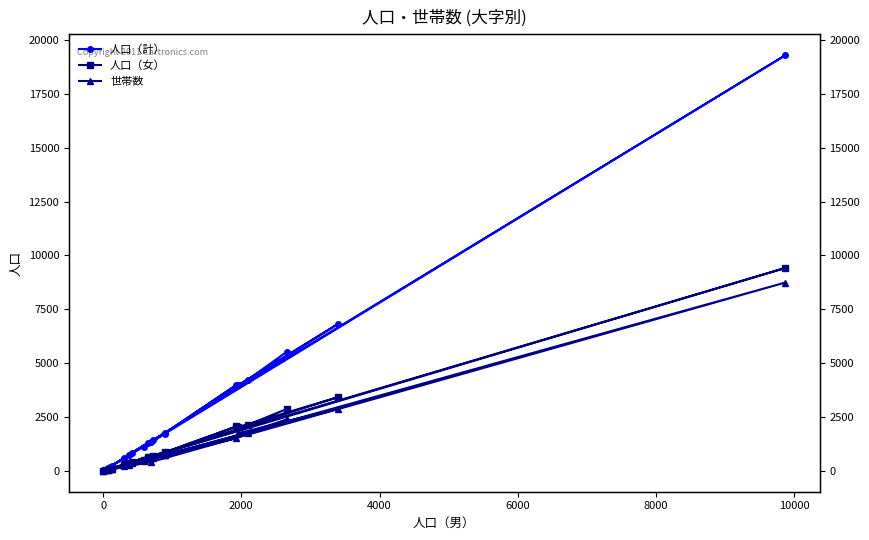

Reading right to left, extract all data points from this chart.

人口（計）: 1762	1109	3993	1737	762	19294	1350	232	610	0	58	127	189	1302	823	1426	6808	3971	4230	5524
人口（女）: 863	518	2064	848	387	9420	651	109	302	0	25	60	95	653	407	701	3416	2025	2137	2870
世帯数: 761	454	1521	759	258	8743	418	80	210	0	26	43	69	563	357	612	2877	1744	1782	2389